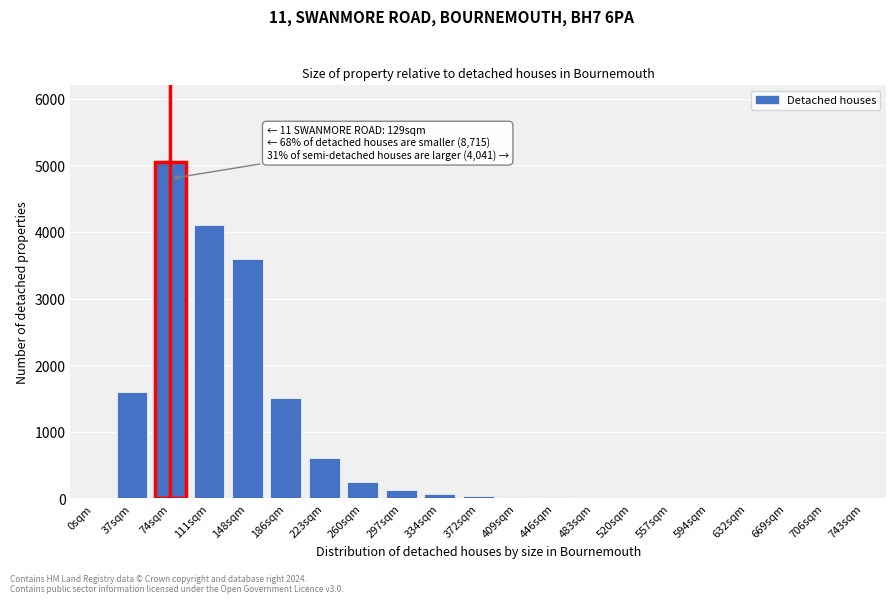

Which label corresponds to the largest value in the chart?

74sqm